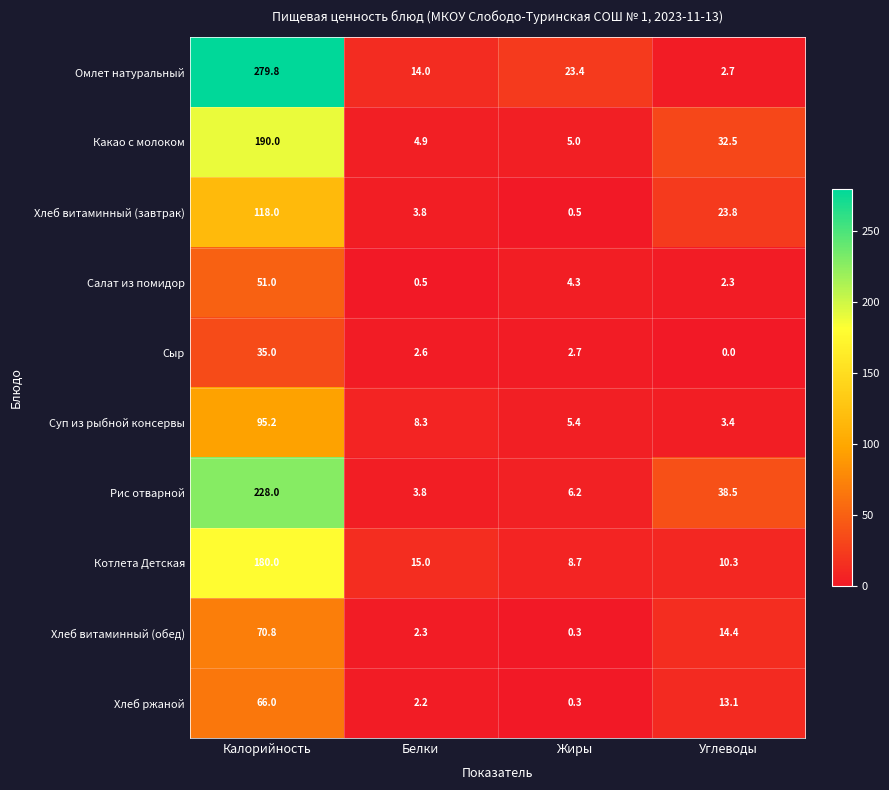

What is the difference between the Хлеб витаминный (завтрак) values at Калорийность and Белки?

114.2